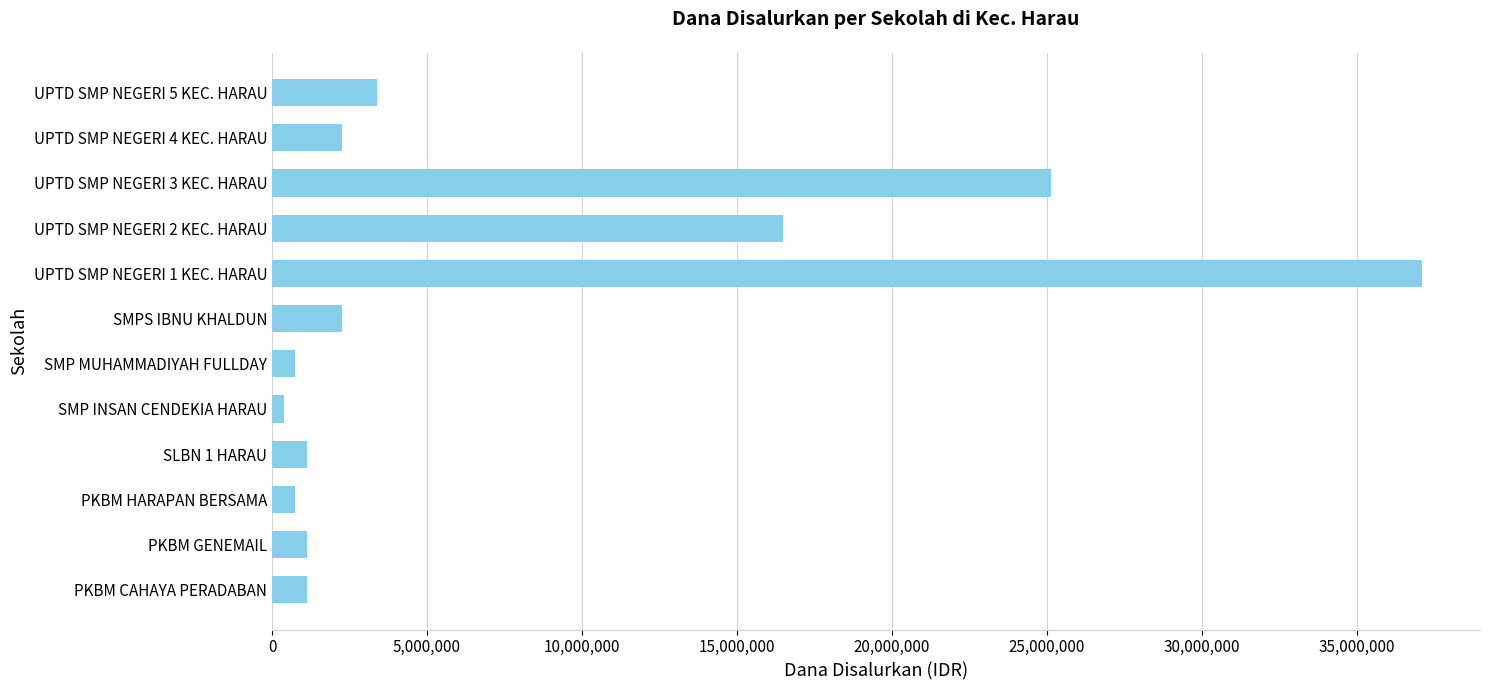

Reading top to bottom, extract all data points from this chart.

UPTD SMP NEGERI 5 KEC. HARAU=3375000	UPTD SMP NEGERI 4 KEC. HARAU=2250000	UPTD SMP NEGERI 3 KEC. HARAU=25125000	UPTD SMP NEGERI 2 KEC. HARAU=16500000	UPTD SMP NEGERI 1 KEC. HARAU=37125000	SMPS IBNU KHALDUN=2250000	SMP MUHAMMADIYAH FULLDAY=750000	SMP INSAN CENDEKIA HARAU=375000	SLBN 1 HARAU=1125000	PKBM HARAPAN BERSAMA=750000	PKBM GENEMAIL=1125000	PKBM CAHAYA PERADABAN=1125000